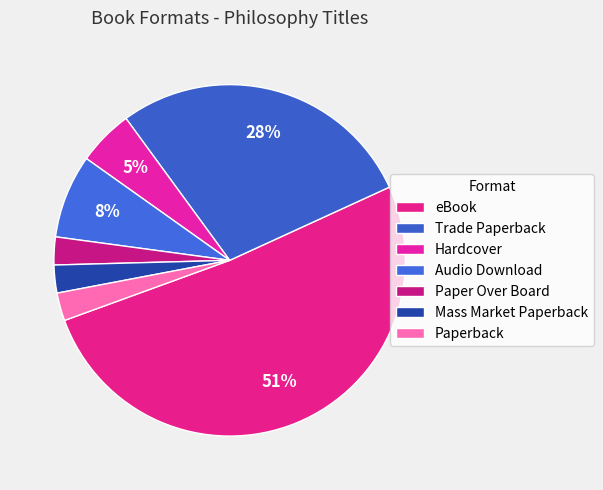

How many segments does this pie chart have?

7